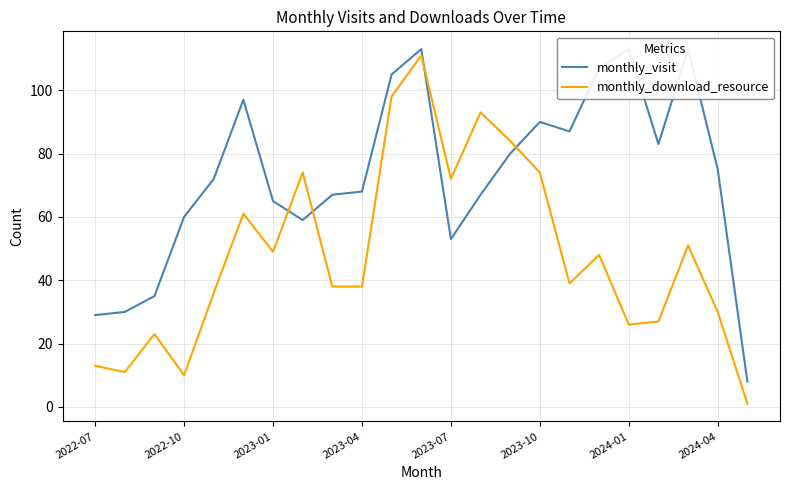

The value of monthly_download_resource at 2023-04 is 38. True or false?

True